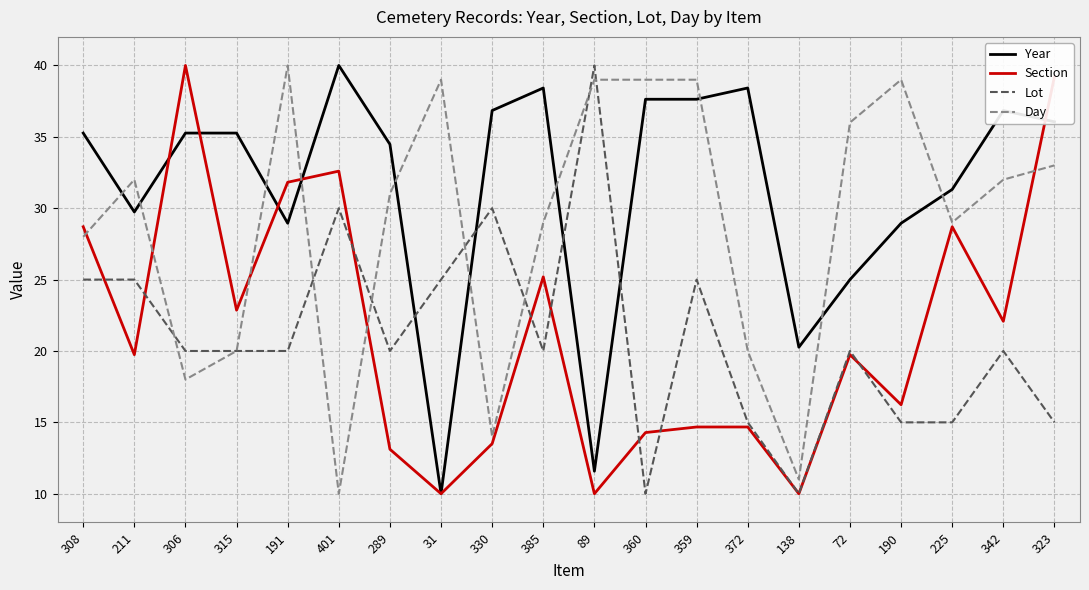

At which label does Section reach its peak?

306